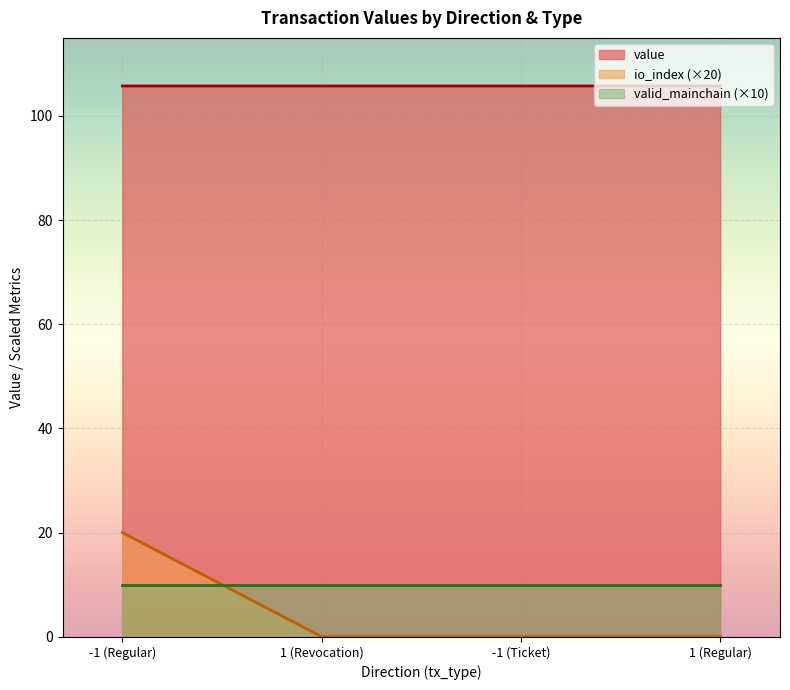

List the series in order of their peak value, highest first.

value, io_index (×20), valid_mainchain (×10)